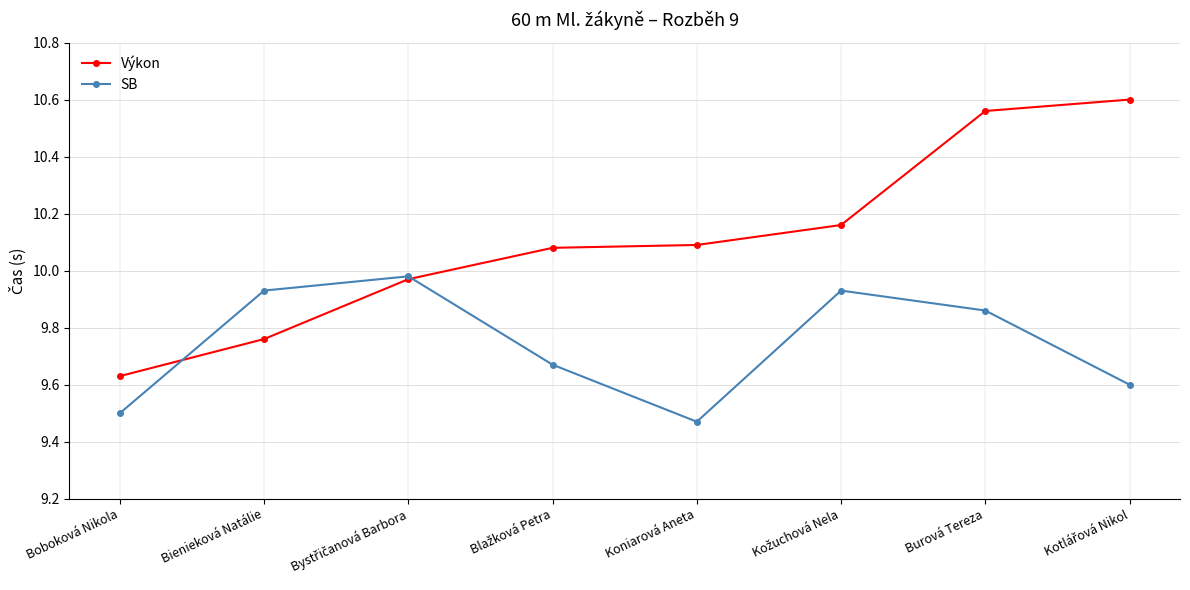

At Koniarová Aneta, list the series in order from largest to smallest.

Výkon, SB